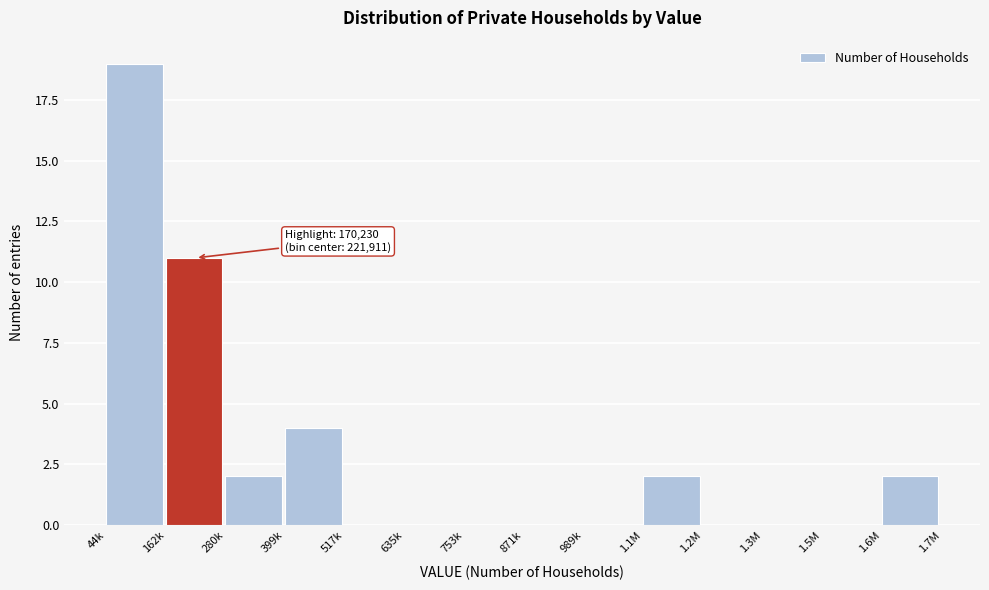

Reading right to left, extract all data points from this chart.

1.6M=2	1.5M=0	1.3M=0	1.2M=0	1.1M=2	989k=0	871k=0	753k=0	635k=0	517k=0	399k=4	280k=2	162k=11	44k=19